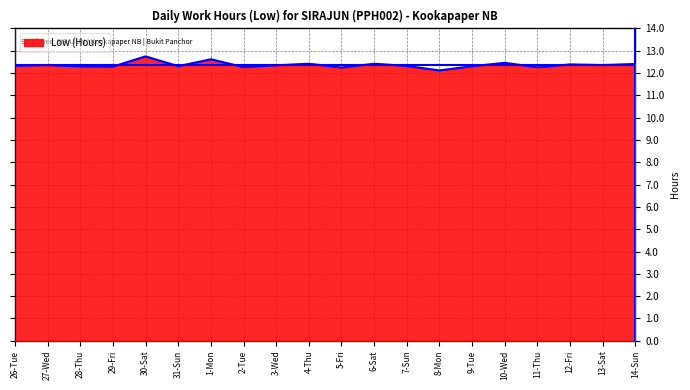

The chart shows a value of 12.3 at 29-Fri. True or false?

True